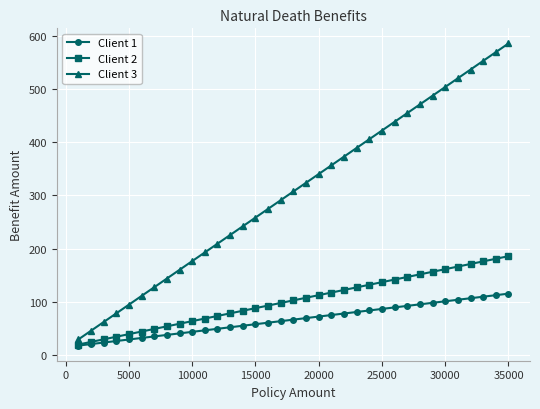

True or false: Client 3 has more than 1 points higher than both neighbors.

False